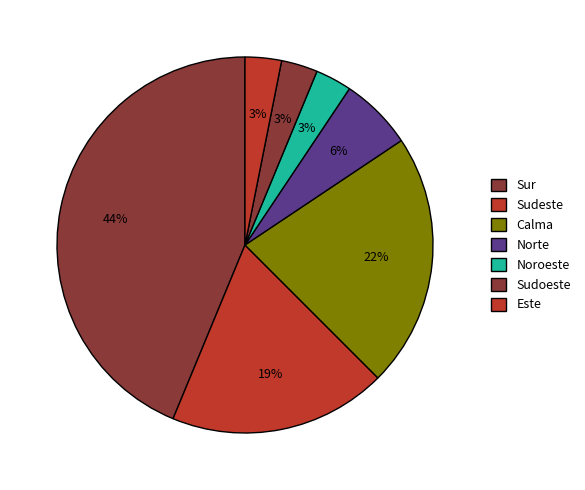

Count the number of slices in the pie.

7